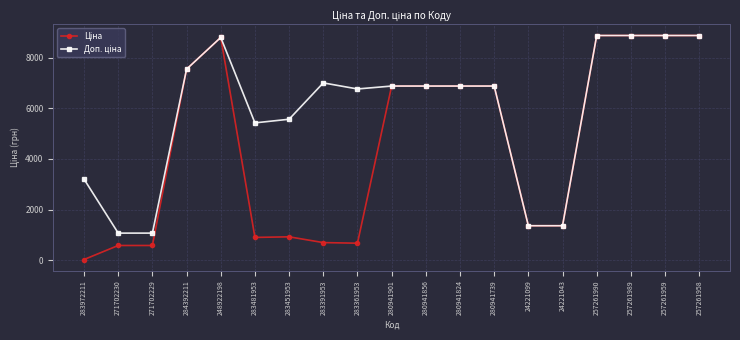

Which label corresponds to the smallest value in the chart?

283972211